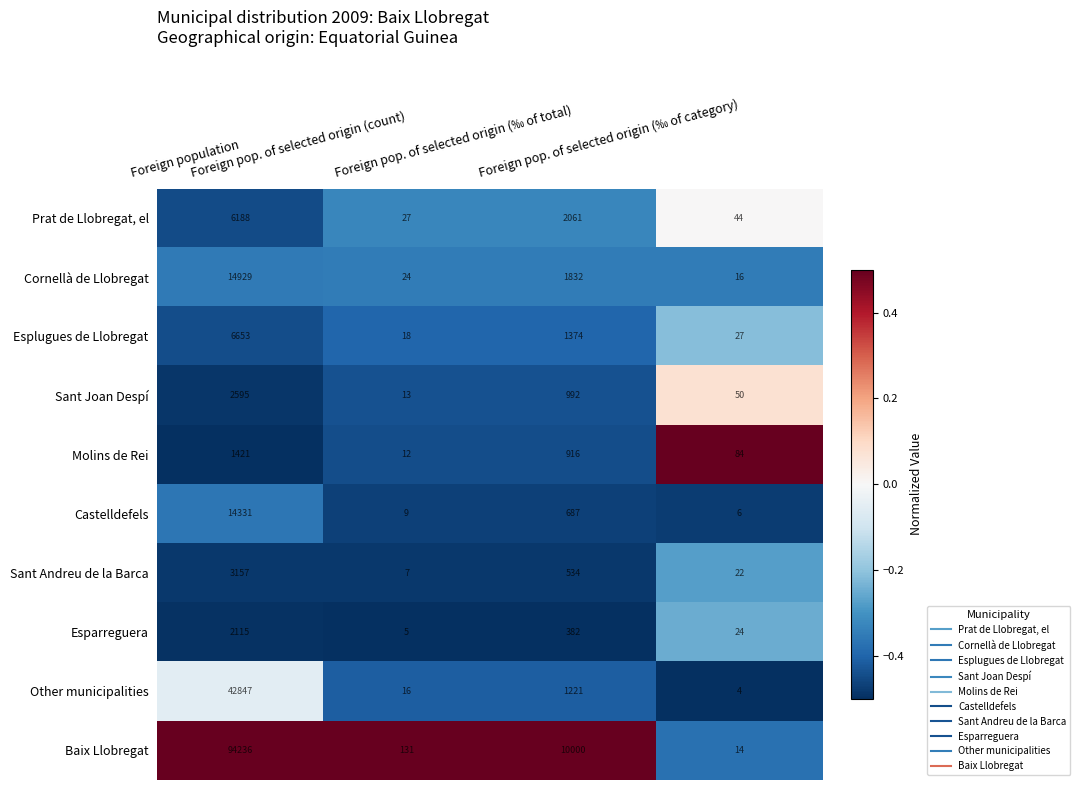

Which series has the largest total across all categories?

Baix Llobregat